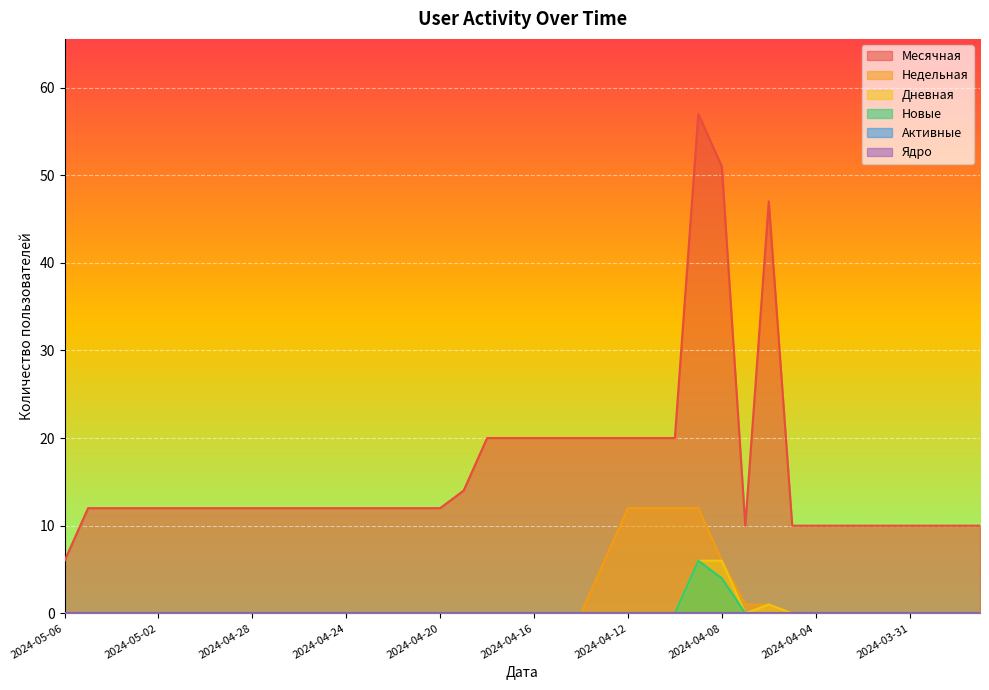

What is the highest value of the Месячная series?

57